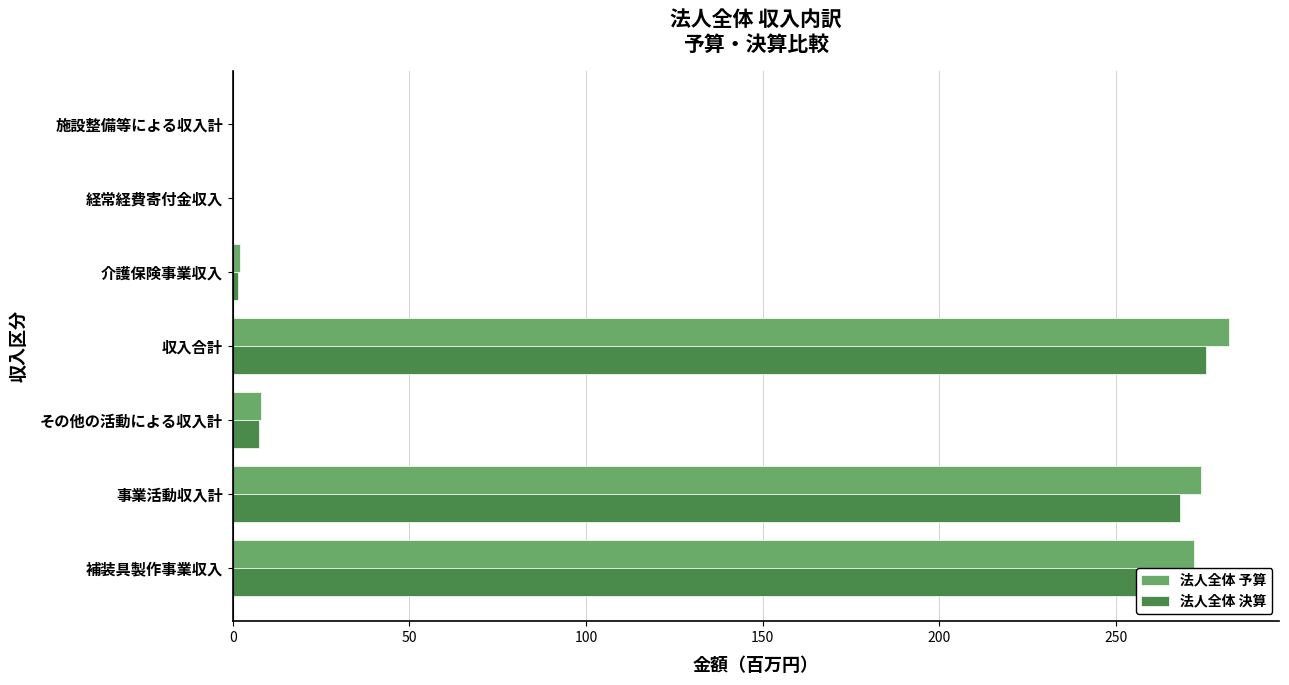

Which series has the largest total across all categories?

法人全体 予算